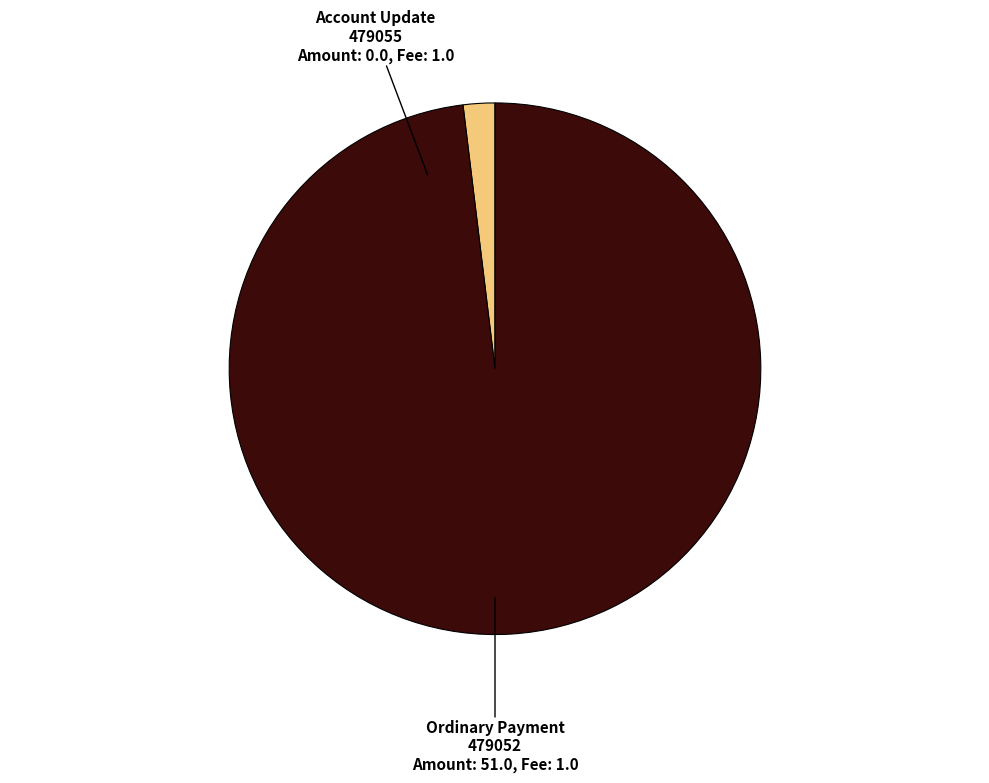

Does any single category account for the majority?

Yes